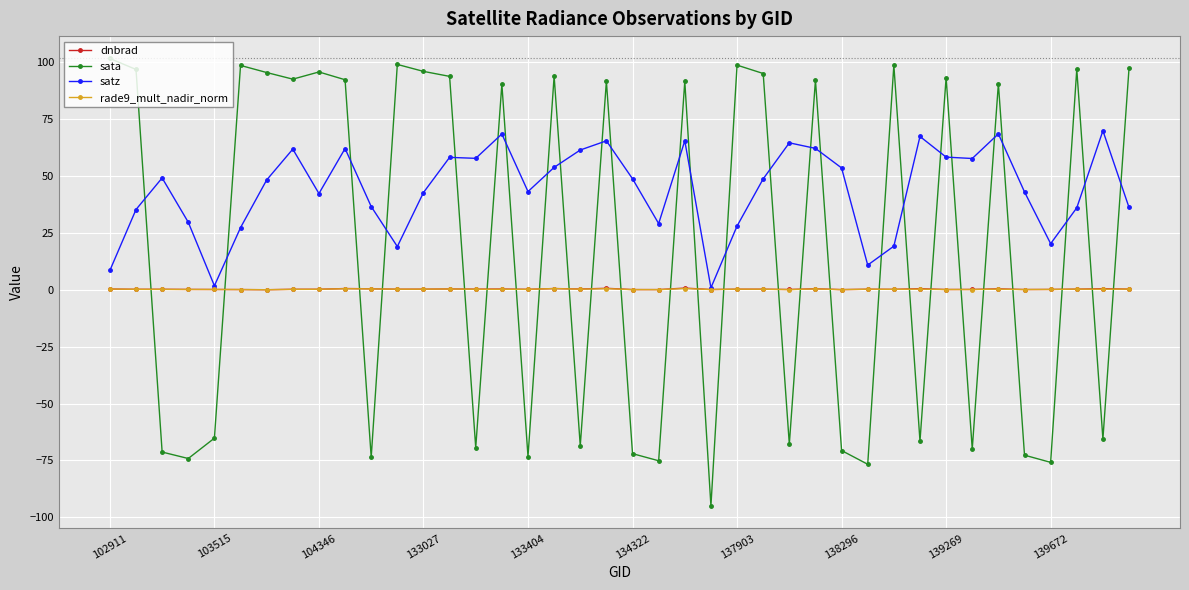

What is the value of the dnbrad point at the 15th from the left?

0.3